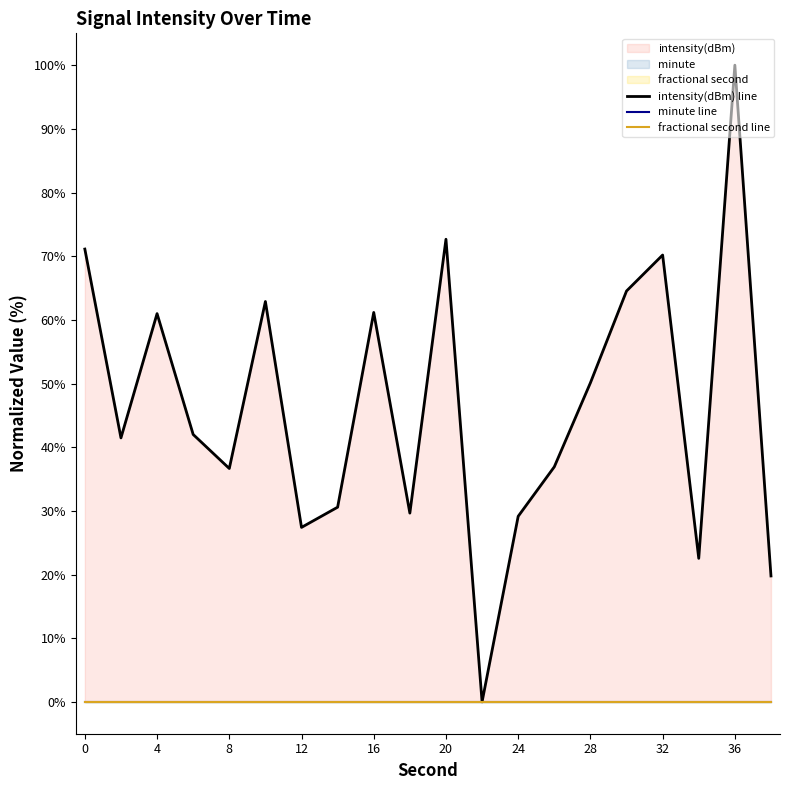

True or false: fractional second line has more than 0 points higher than both neighbors.

False